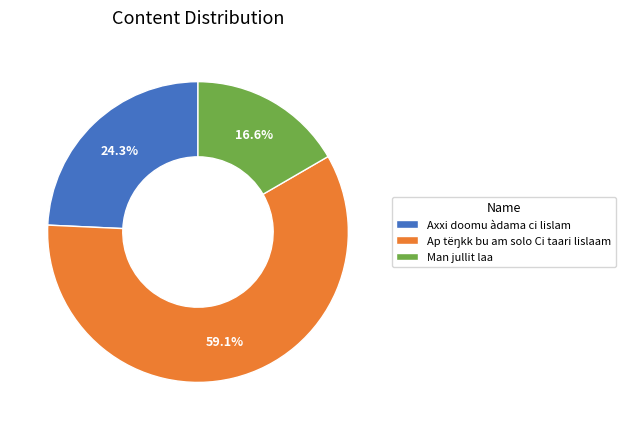

Count the number of slices in the pie.

3